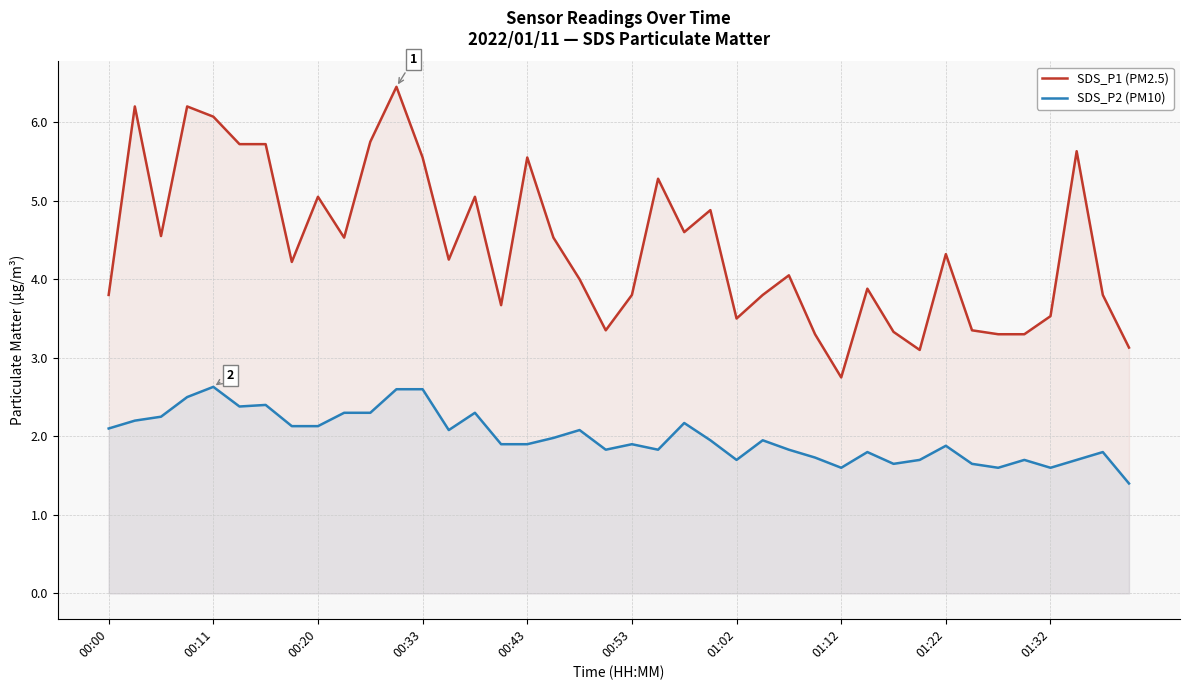

Rank the series by their average value, from highest to lowest.

SDS_P1 (PM2.5), SDS_P2 (PM10)